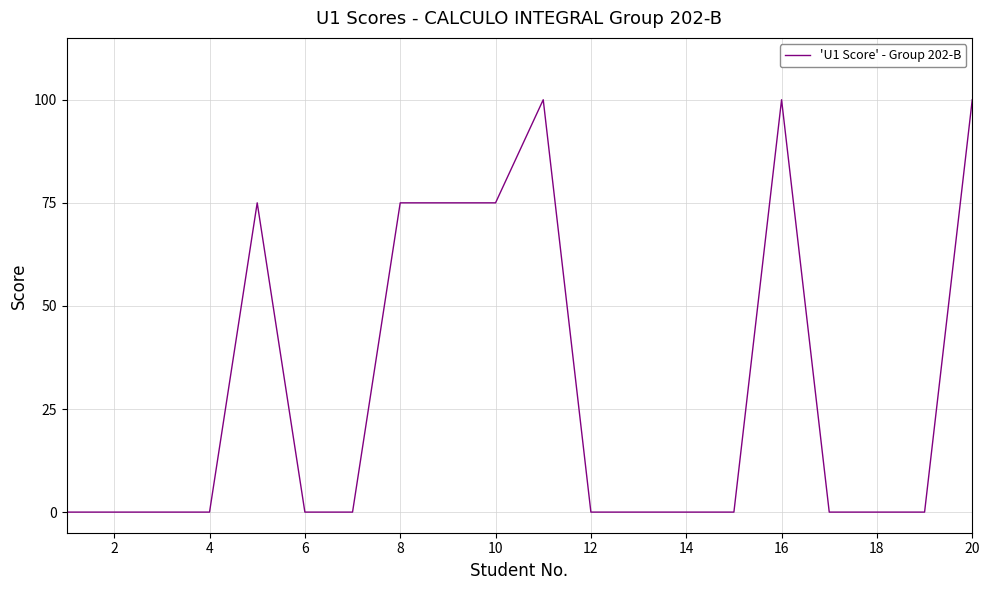

How many lines are shown in the chart?

1